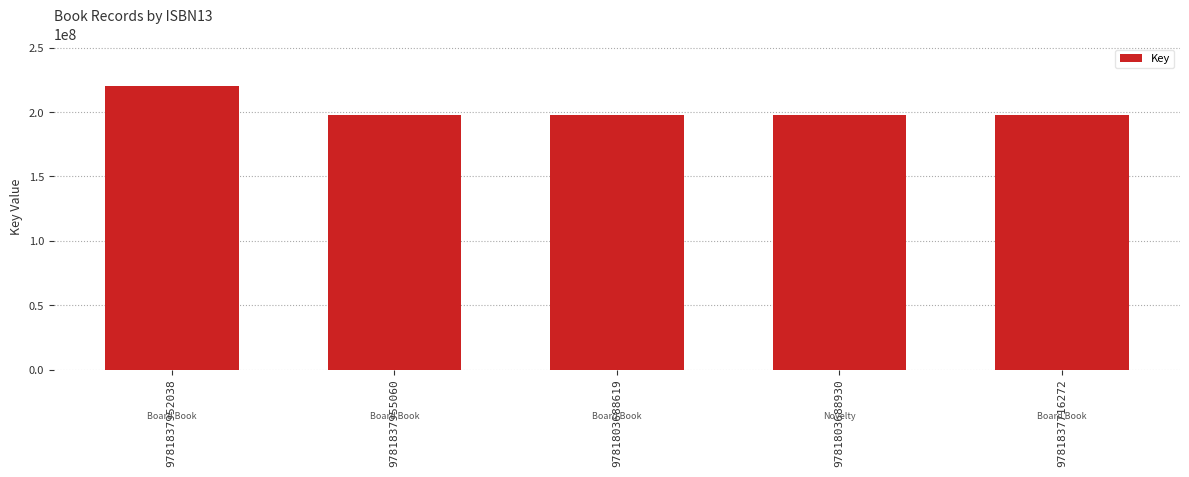

What is the value of the 3rd bar from the left?

197387175